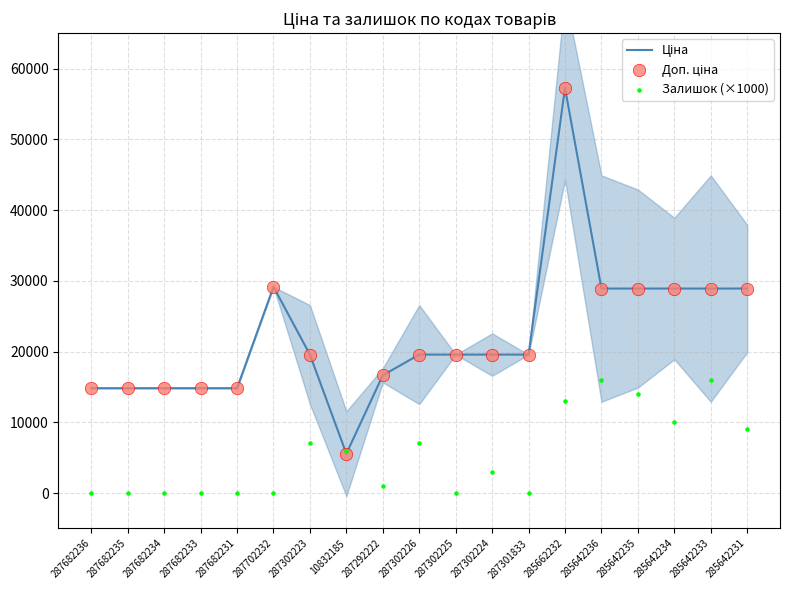

At how many categories does at least one series exceed 14151?

18